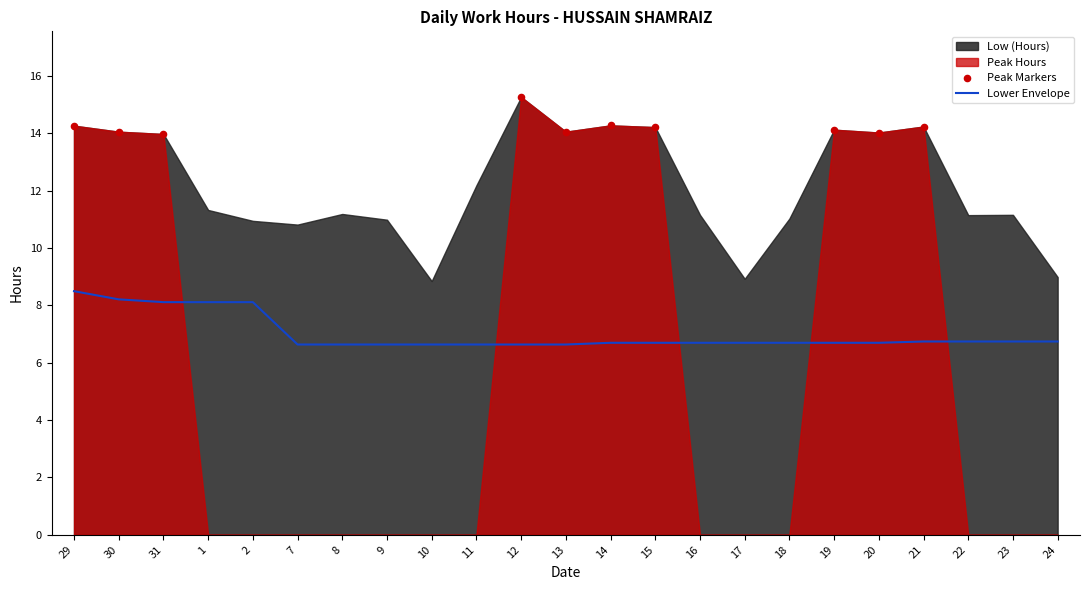

What is the change in value from 9 to 13?

+3.1